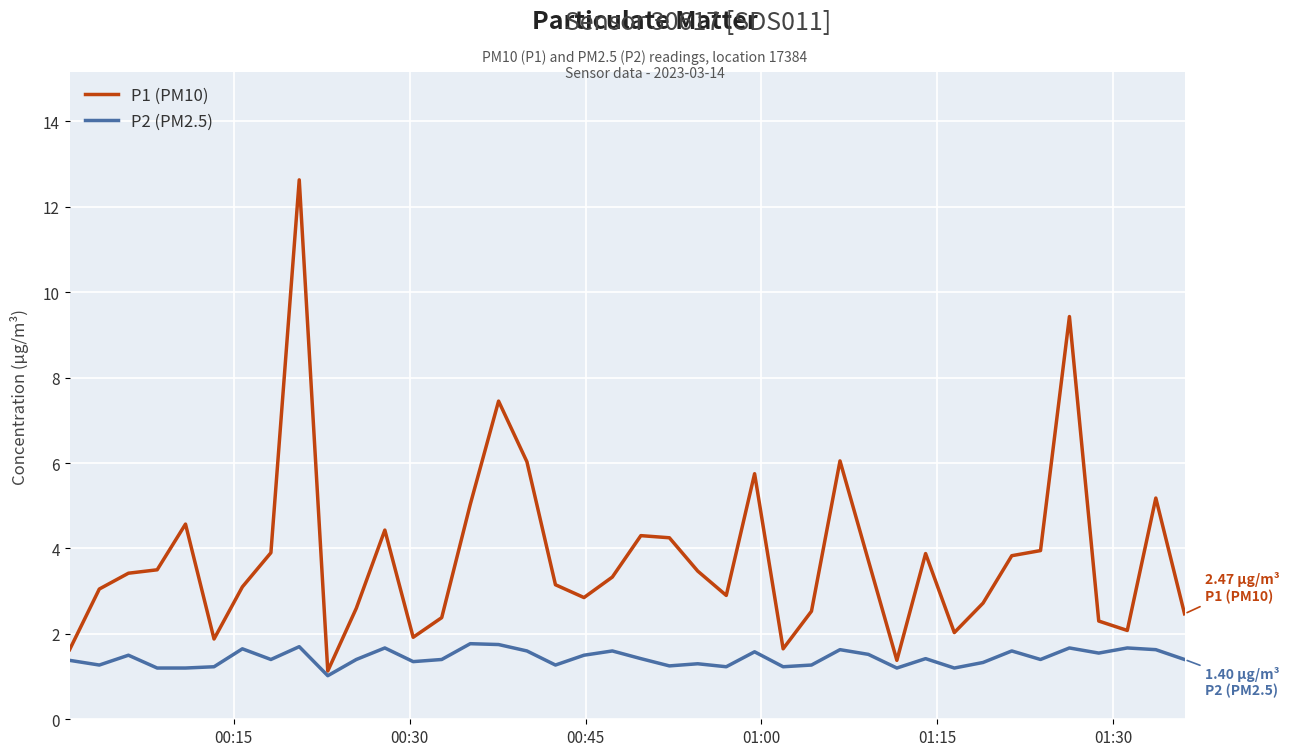

Count the number of data series in this chart.

2